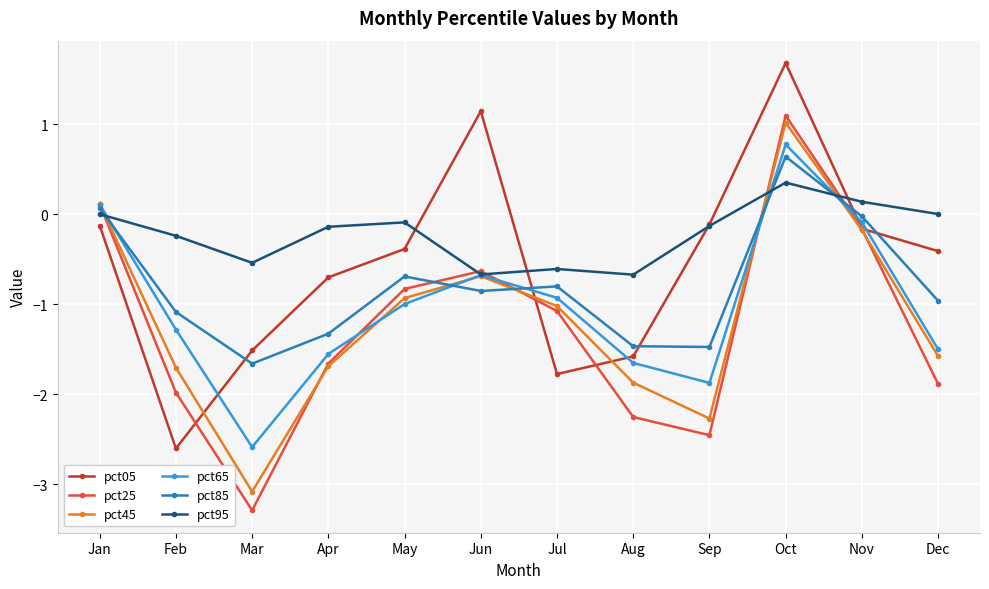

Which series has the widest spread of values?

pct25